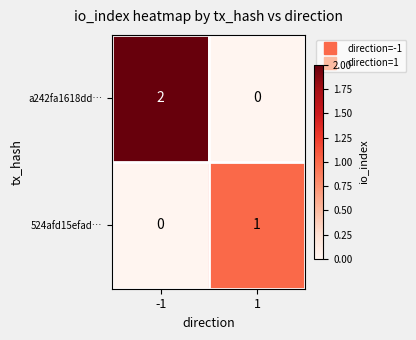

Which label corresponds to the largest value in the chart?

-1